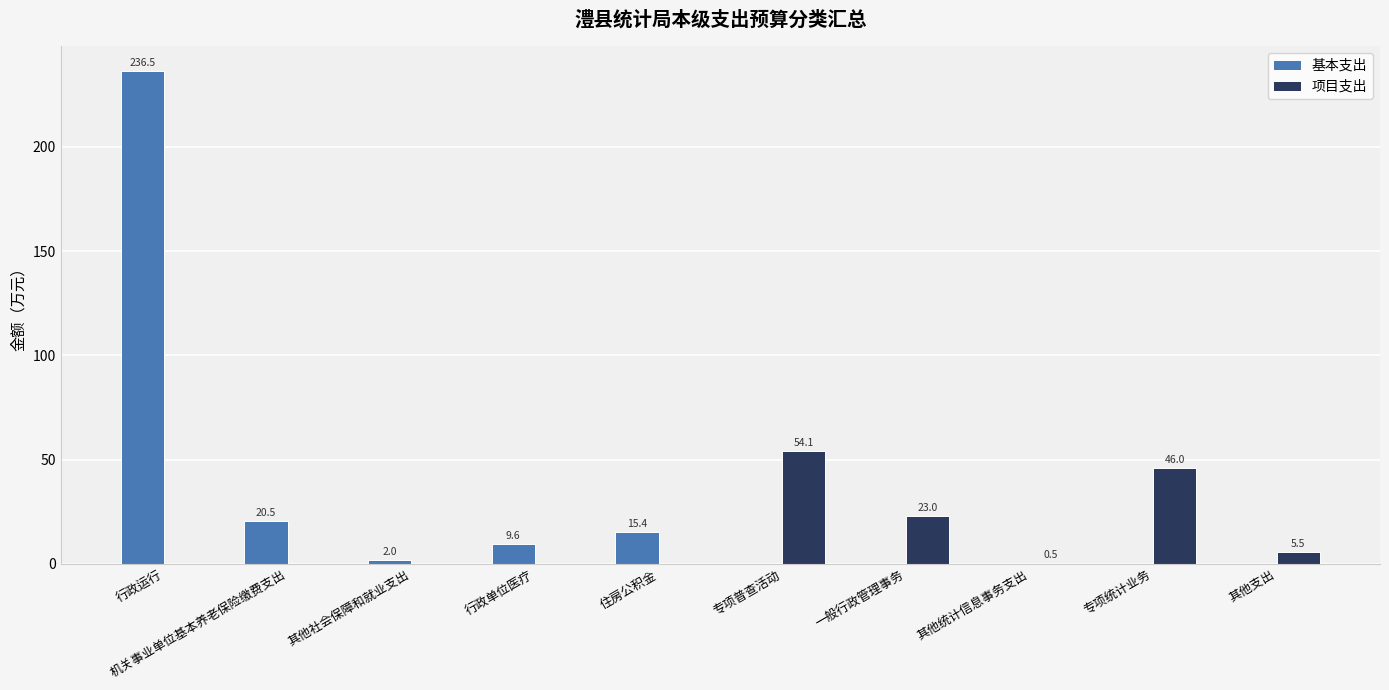

At which category does the chart reach its peak across all series?

行政运行